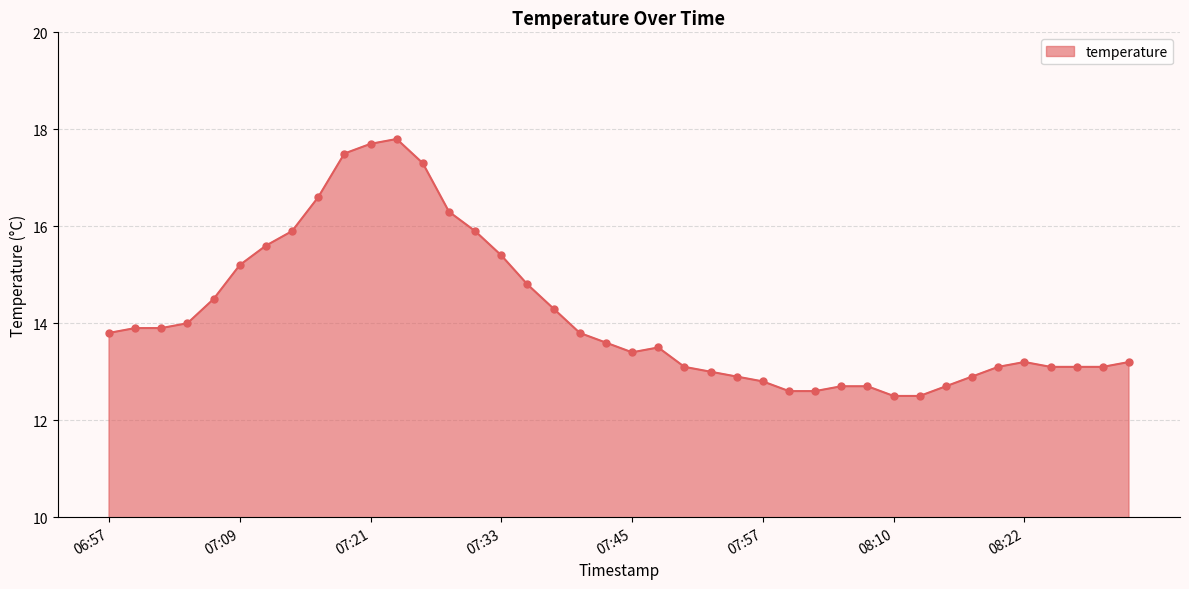

What is the greatest value displayed?

17.8